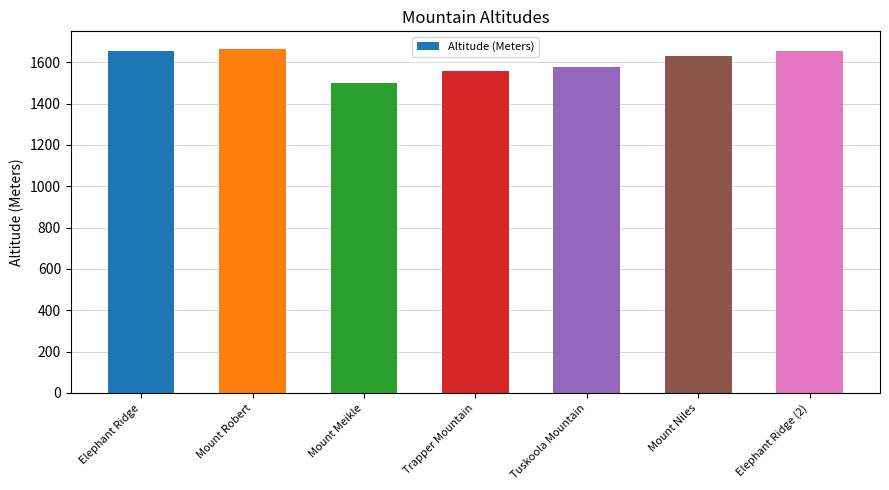

What is the difference between the values at Elephant Ridge and Mount Niles?

23